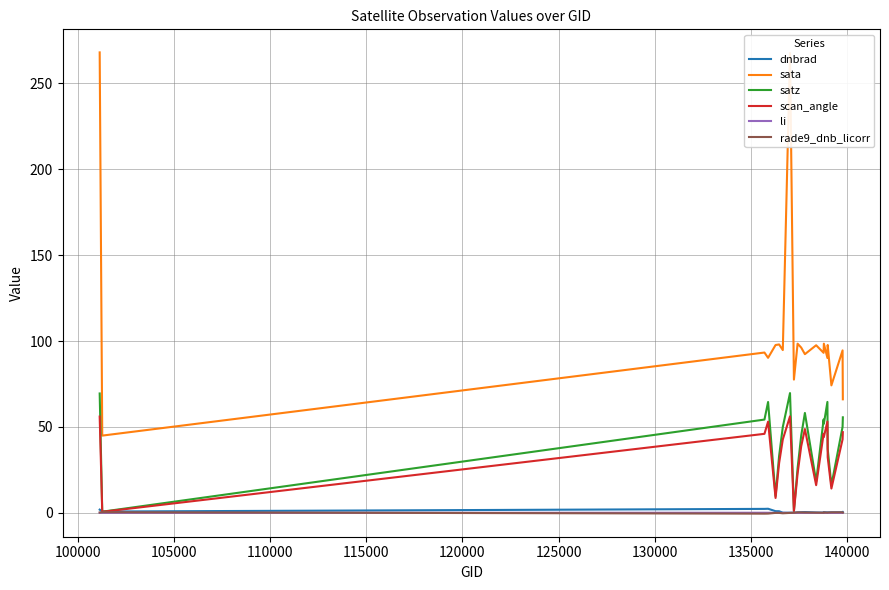

True or false: scan_angle and sata cross at least once.

False